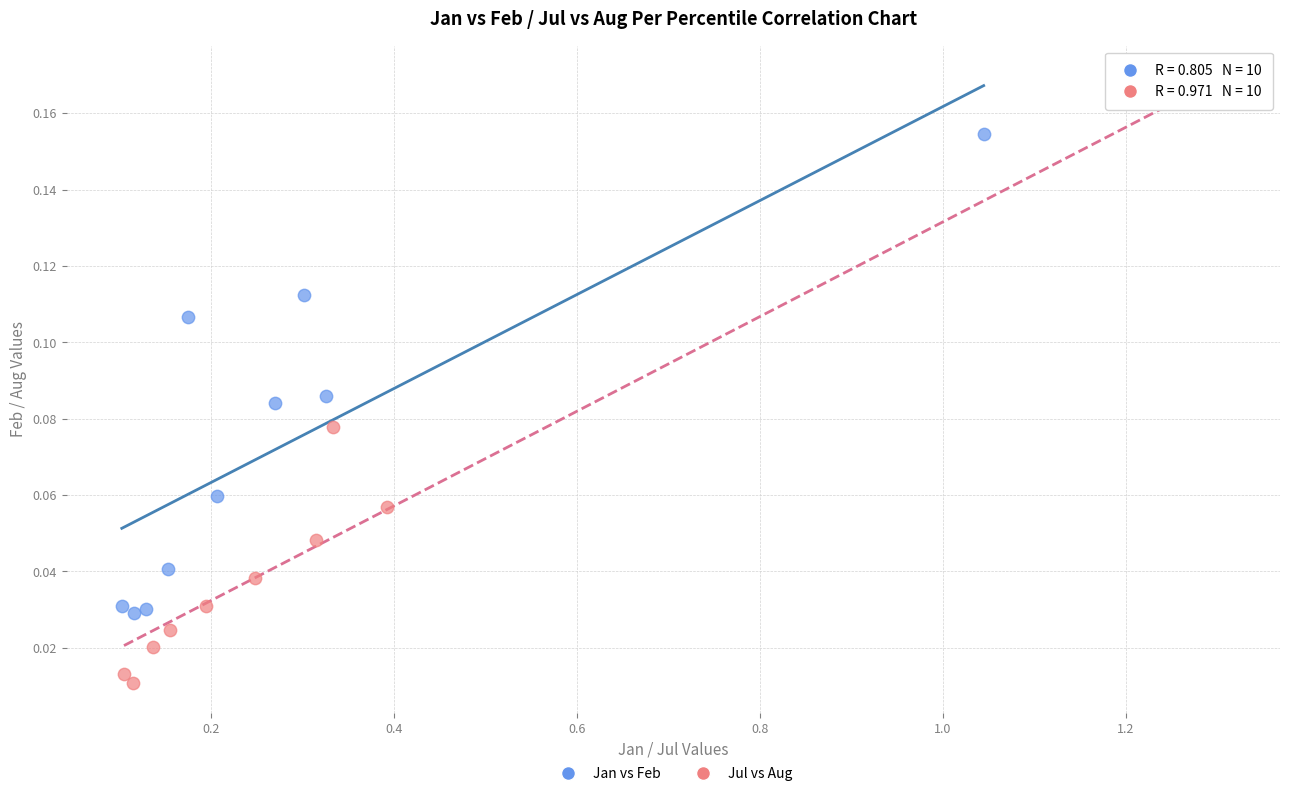

Which series contains the highest Y value?

Jul vs Aug